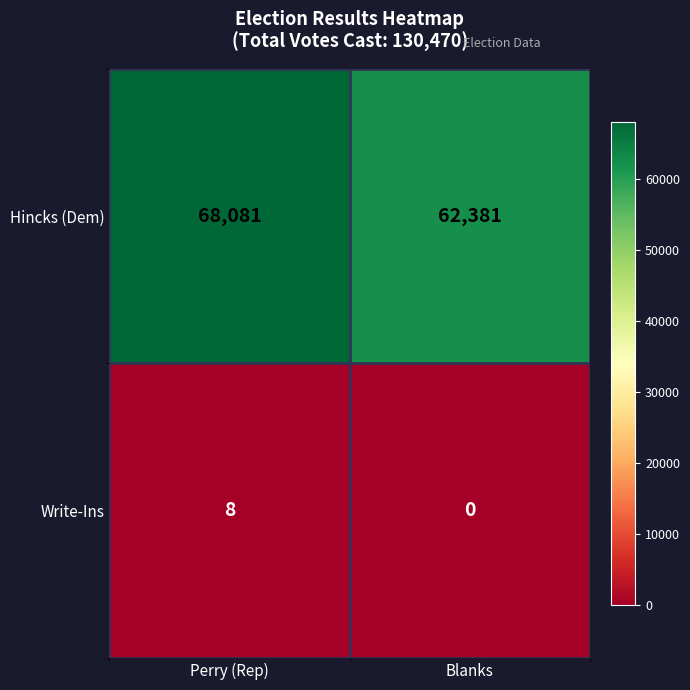

The Hincks (Dem) series shows 36381 at Blanks. True or false?

False